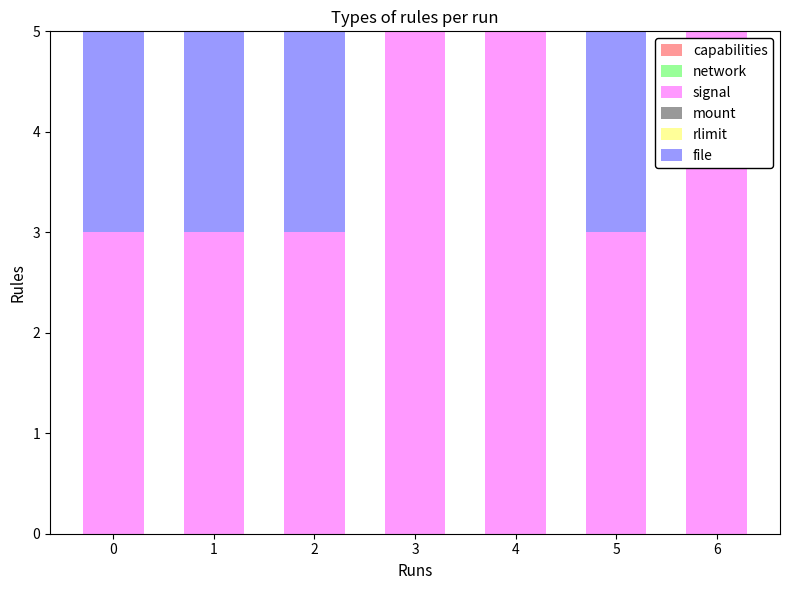

Reading left to right, what are all the values shown in this chart?

capabilities: 0	0	0	0	0	0	0
network: 0	0	0	0	0	0	0
signal: 3	3	3	5	5	3	5
mount: 0	0	0	0	0	0	0
rlimit: 0	0	0	0	0	0	0
file: 3	3	3	3	3	3	3